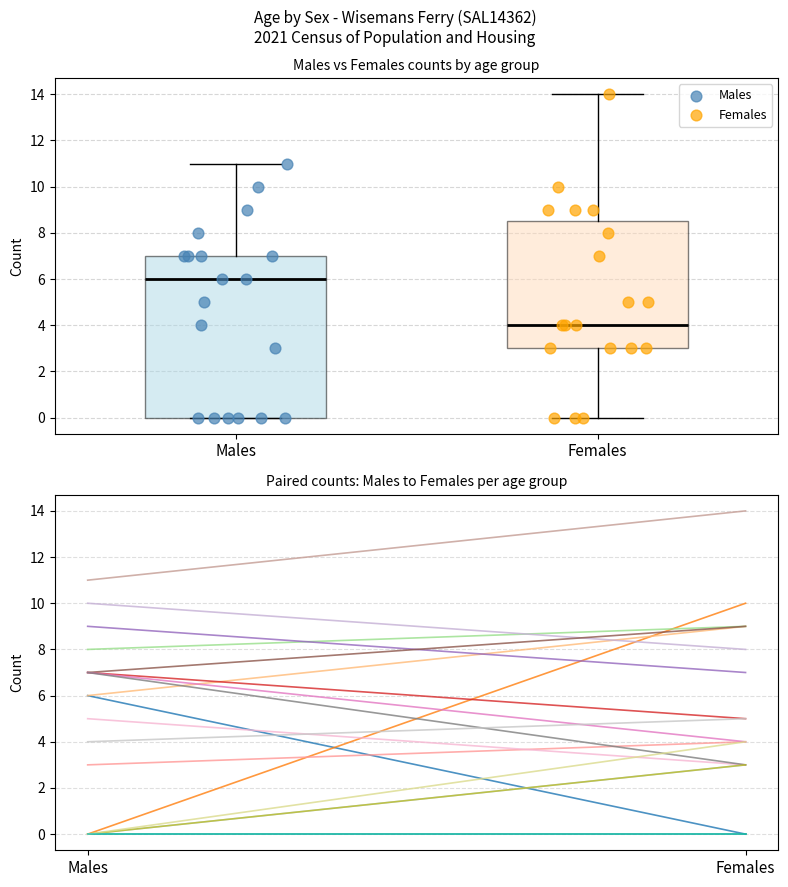

Which series has the widest spread of Y values?

Females